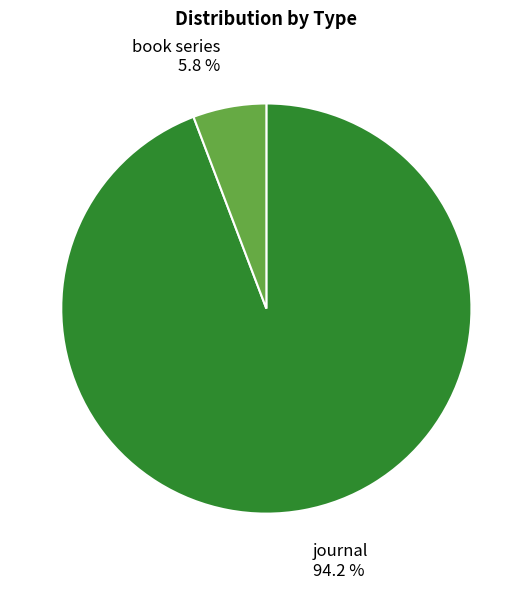

Rank the categories by value from lowest to highest.

book series, journal